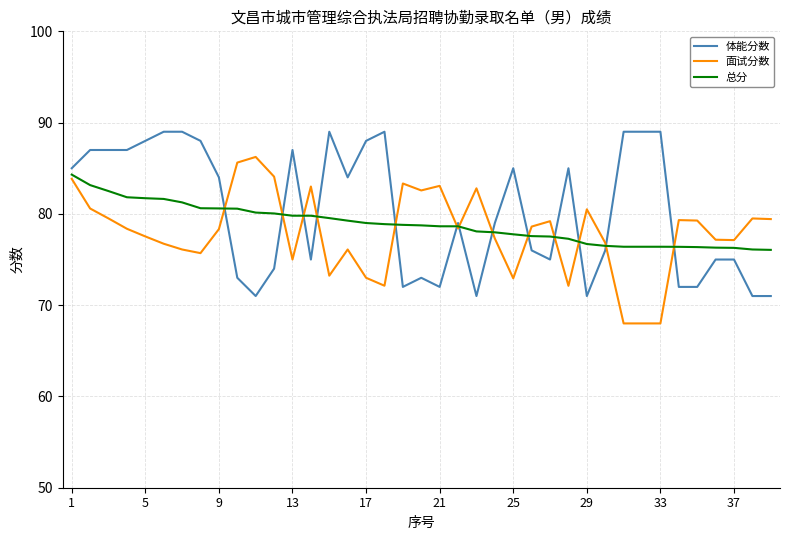

How many lines are shown in the chart?

3